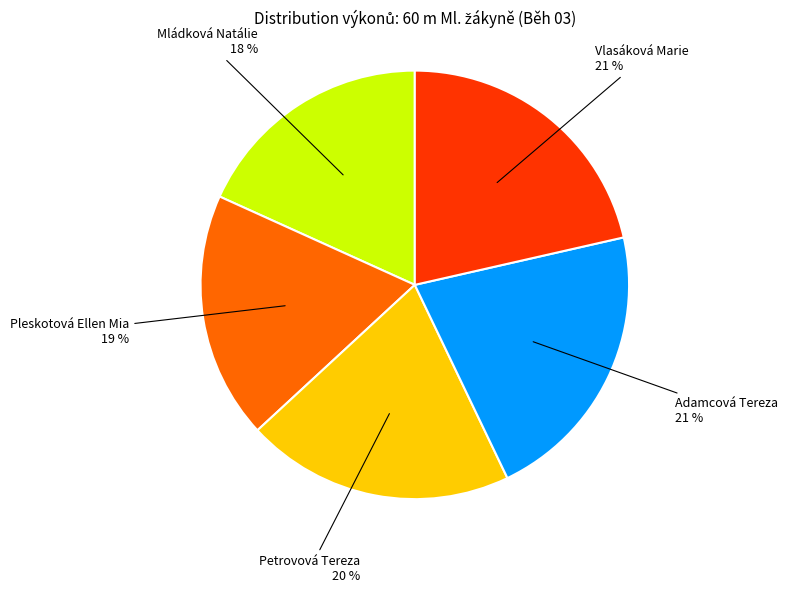

True or false: Mládková Natálie accounts for 18% of the total.

True